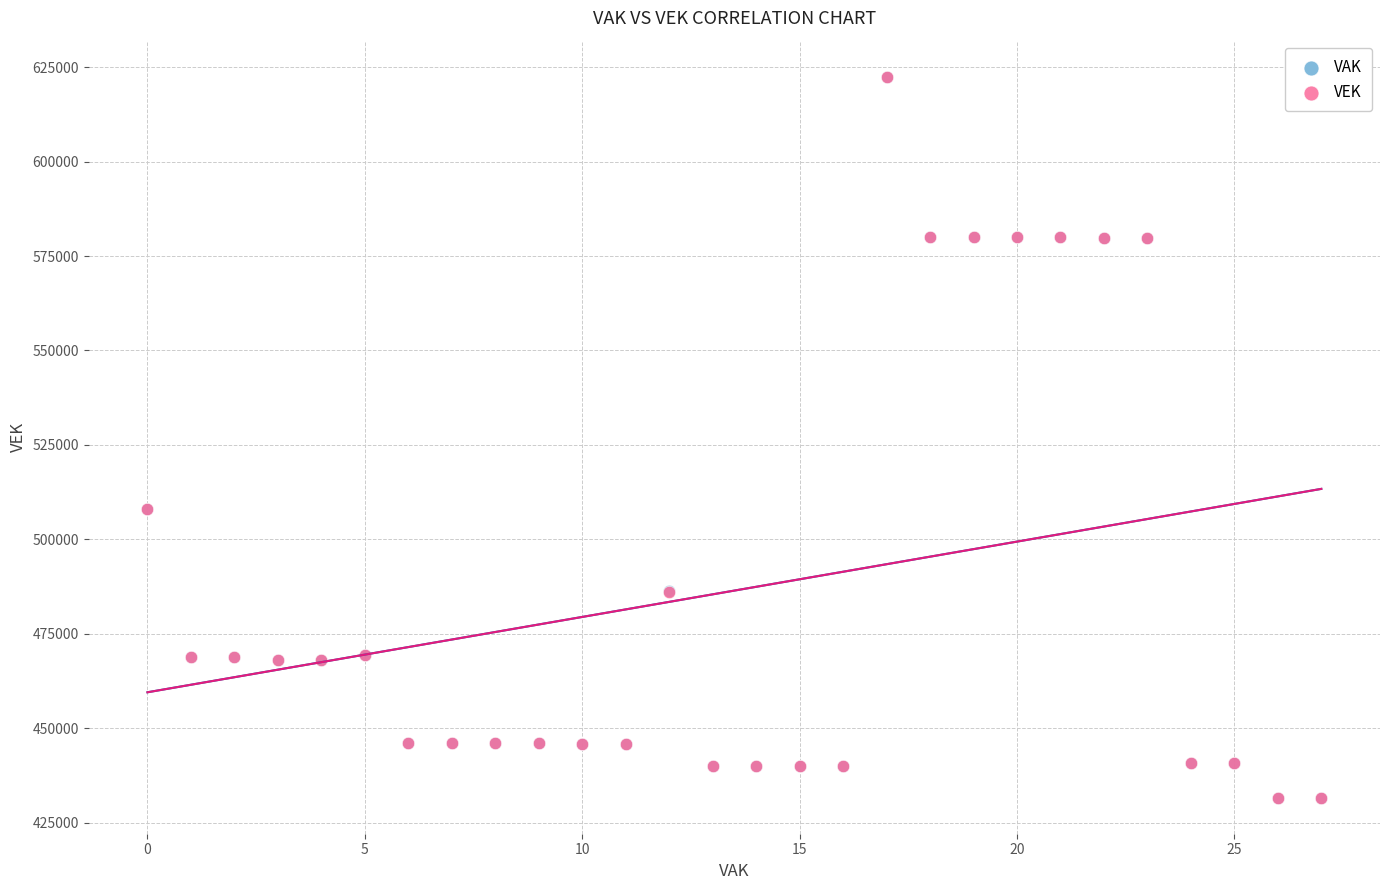

What are all the series names shown in the legend?

VAK, VEK